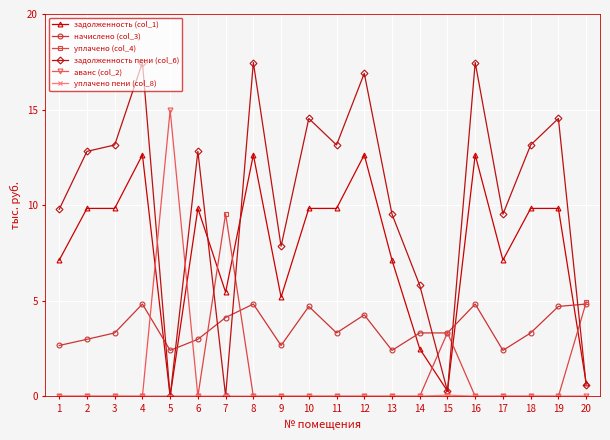

The задолженность пени (col_6) series shows 13.1 at 18. True or false?

True